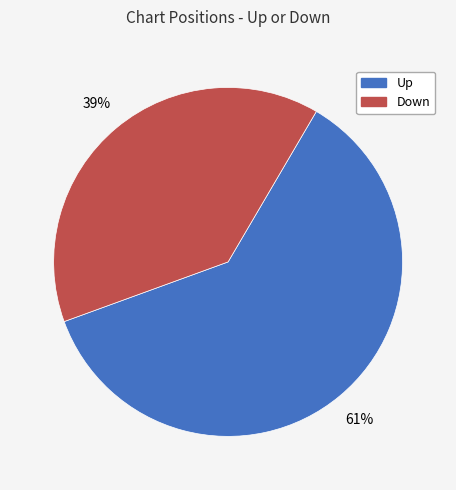

To the nearest percent, what is the average slice percentage?

50%